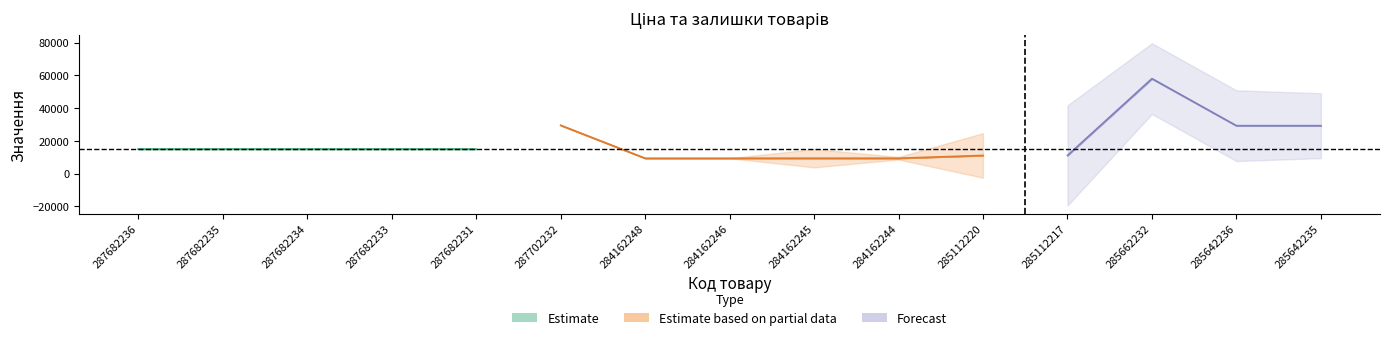

What is the sum of all Ціна values?

281166.4